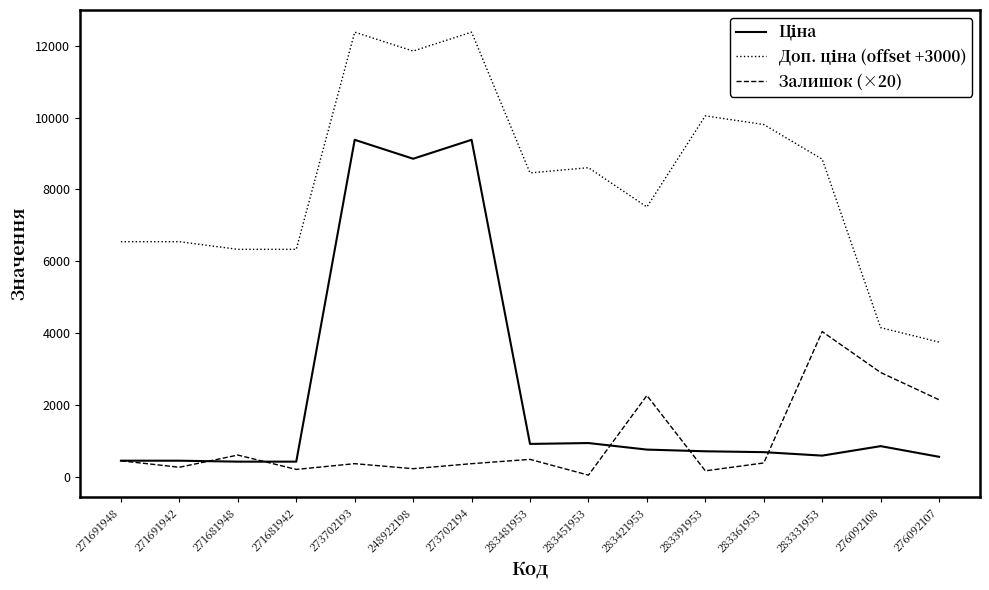

What is the difference between the highest and lowest values at 283361953?

9429.8